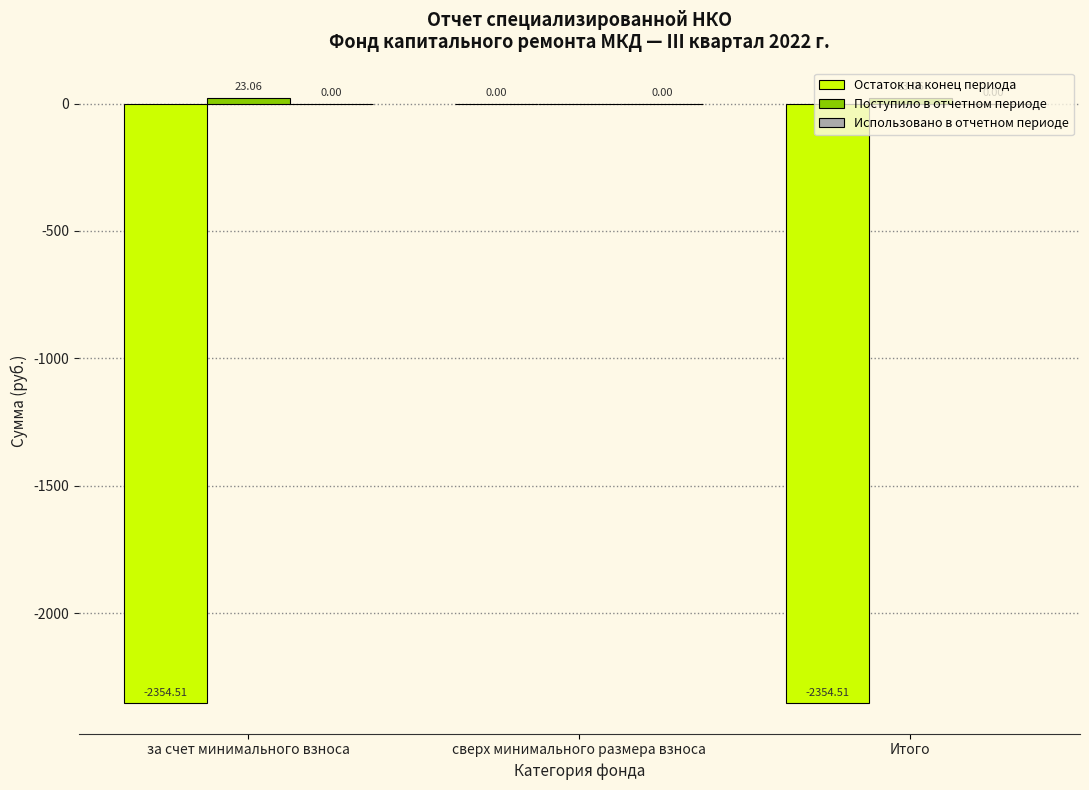

At which category is the sum across all series the highest?

сверх минимального размера взноса